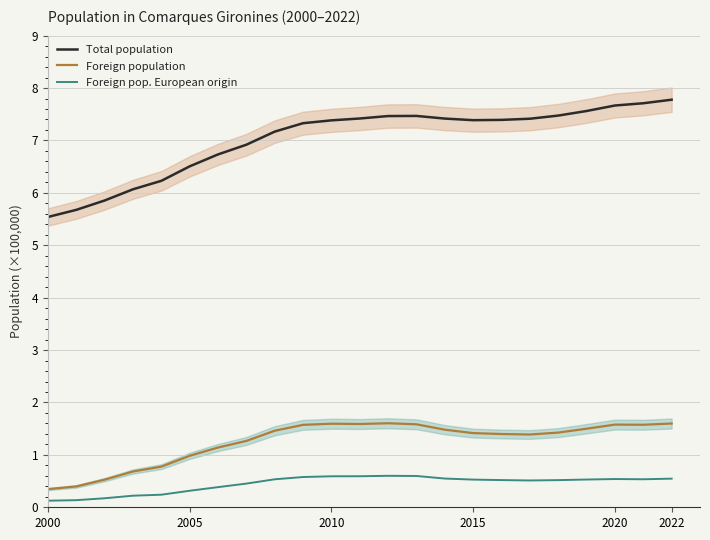

What is the minimum value for Foreign population?

0.3